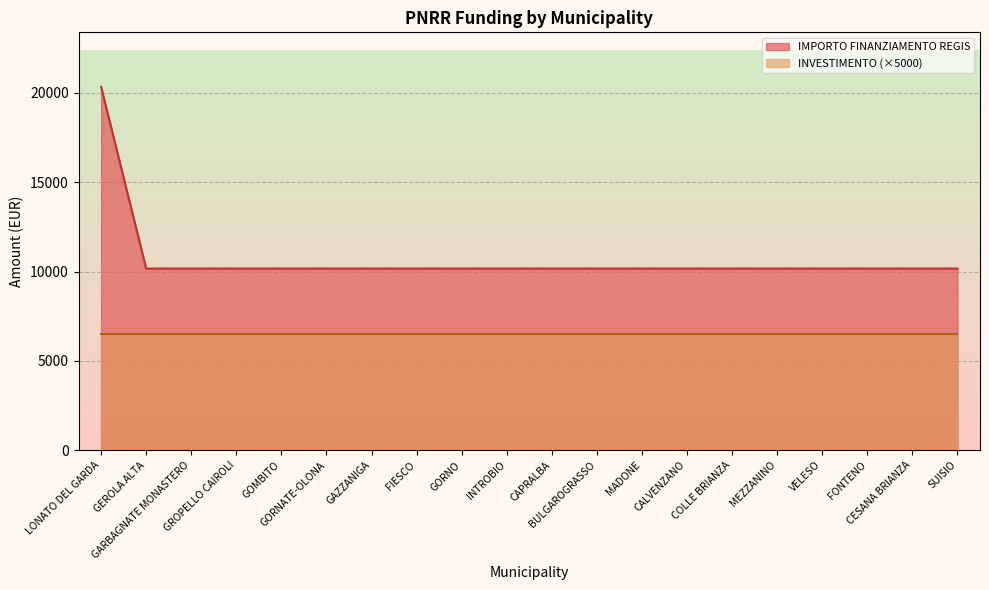

Does the chart display data point markers on the line(s)?

No